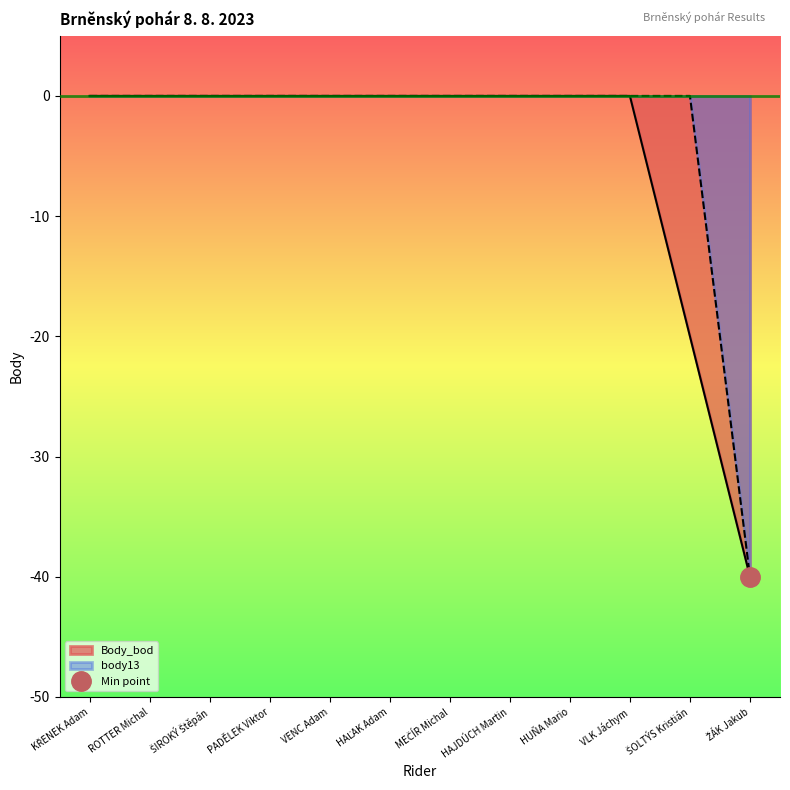

What is the difference between the maximum and minimum values in the body13 series?

40